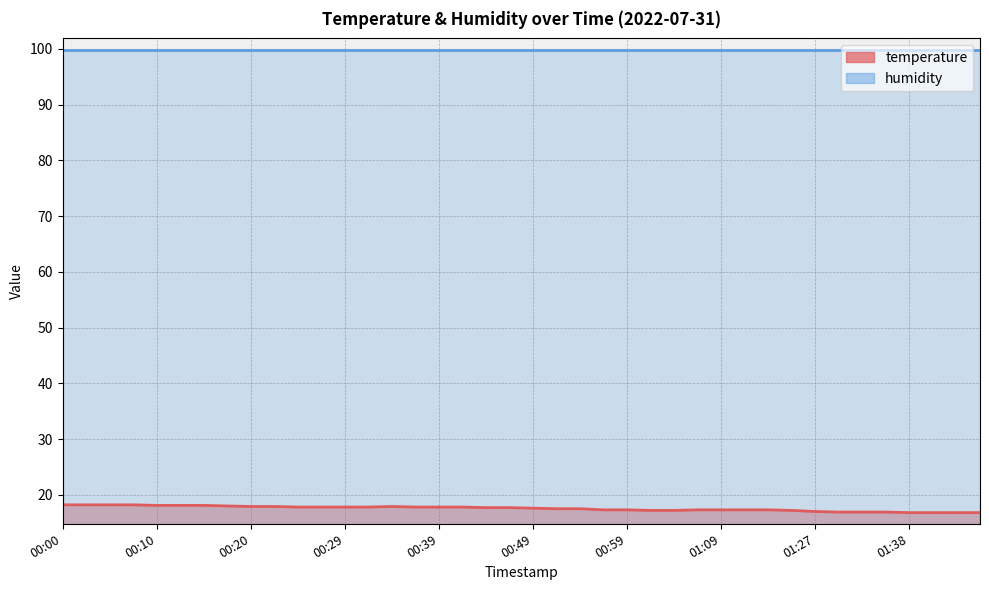

What is the minimum value shown in the chart?

16.8